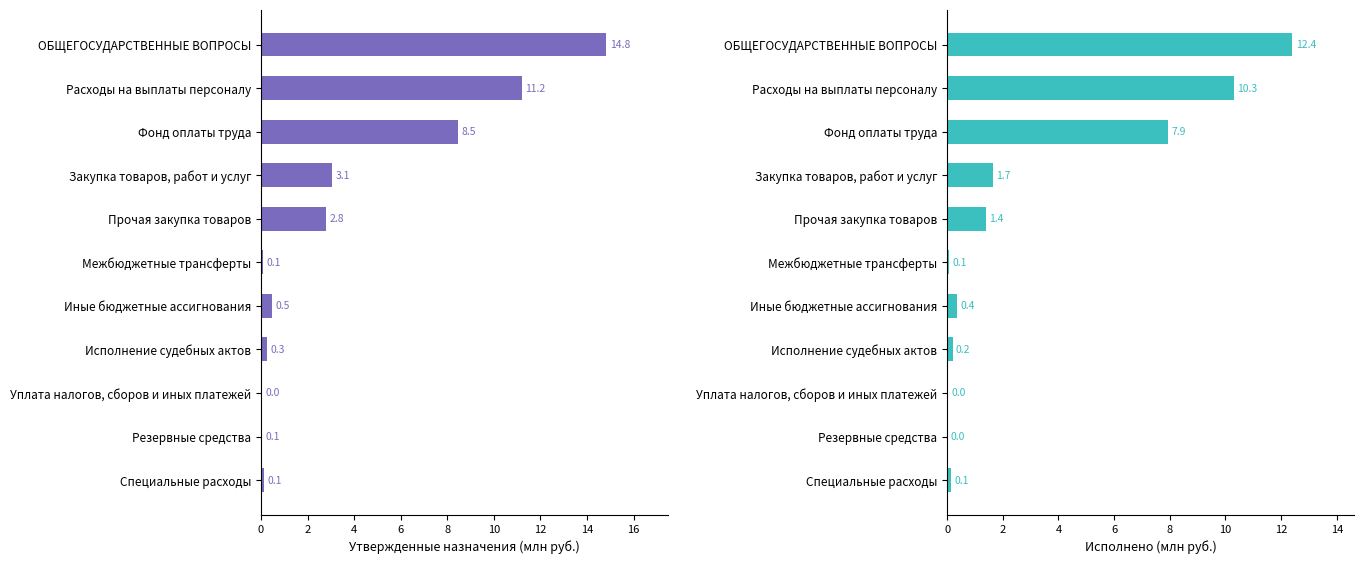

Reading left to right, extract all data points from this chart.

Утвержденные назначения: 14.8	11.2	8.5	3.1	2.8	0.1	0.5	0.3	0.0	0.1	0.1
Исполнено: 12.4	10.3	7.9	1.7	1.4	0.1	0.4	0.2	0.0	0.0	0.1